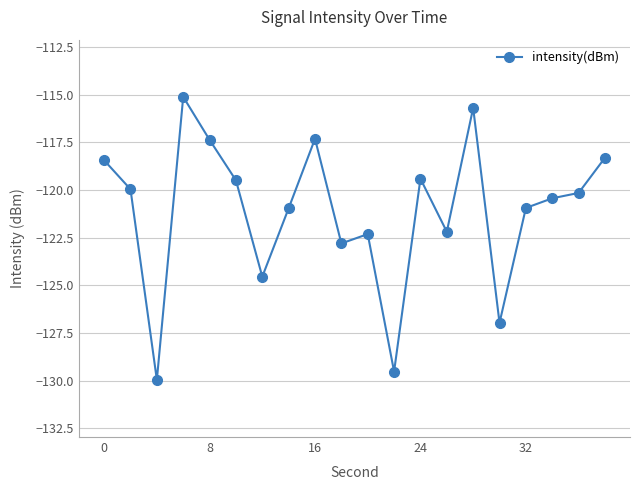

How many lines are shown in the chart?

1